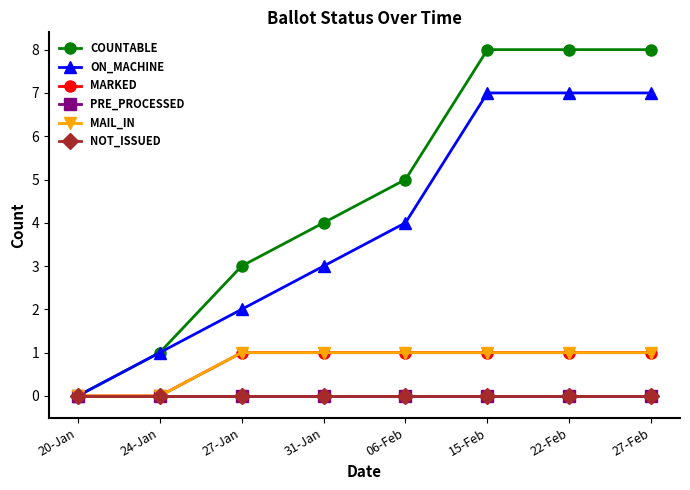

Reading left to right, transcribe all the data shown in this chart.

COUNTABLE: 20-Jan=0	24-Jan=1	27-Jan=3	31-Jan=4	06-Feb=5	15-Feb=8	22-Feb=8	27-Feb=8
ON_MACHINE: 20-Jan=0	24-Jan=1	27-Jan=2	31-Jan=3	06-Feb=4	15-Feb=7	22-Feb=7	27-Feb=7
MARKED: 20-Jan=0	24-Jan=0	27-Jan=1	31-Jan=1	06-Feb=1	15-Feb=1	22-Feb=1	27-Feb=1
PRE_PROCESSED: 20-Jan=0	24-Jan=0	27-Jan=0	31-Jan=0	06-Feb=0	15-Feb=0	22-Feb=0	27-Feb=0
MAIL_IN: 20-Jan=0	24-Jan=0	27-Jan=1	31-Jan=1	06-Feb=1	15-Feb=1	22-Feb=1	27-Feb=1
NOT_ISSUED: 20-Jan=0	24-Jan=0	27-Jan=0	31-Jan=0	06-Feb=0	15-Feb=0	22-Feb=0	27-Feb=0